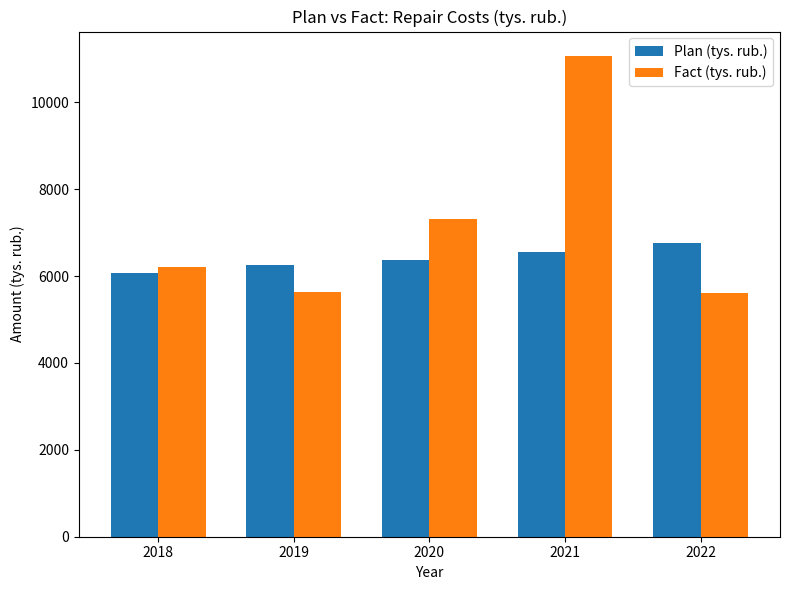

Does the chart contain any negative values?

No